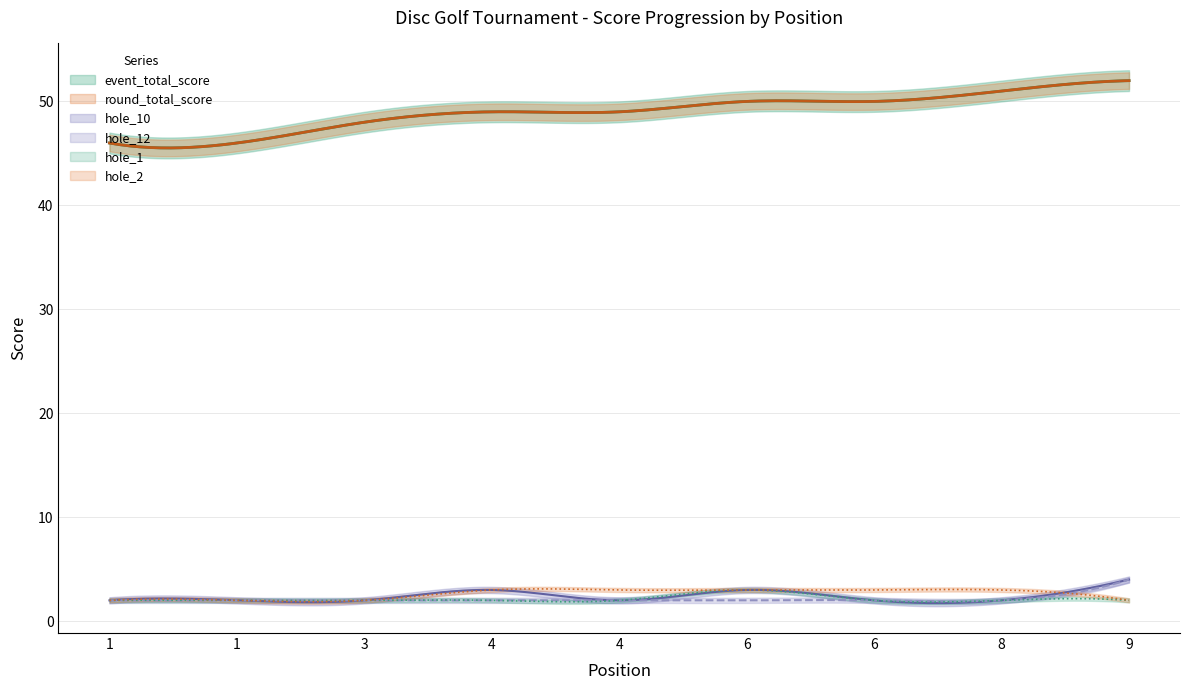

What is the spread (max minus min) of values at 6?

48